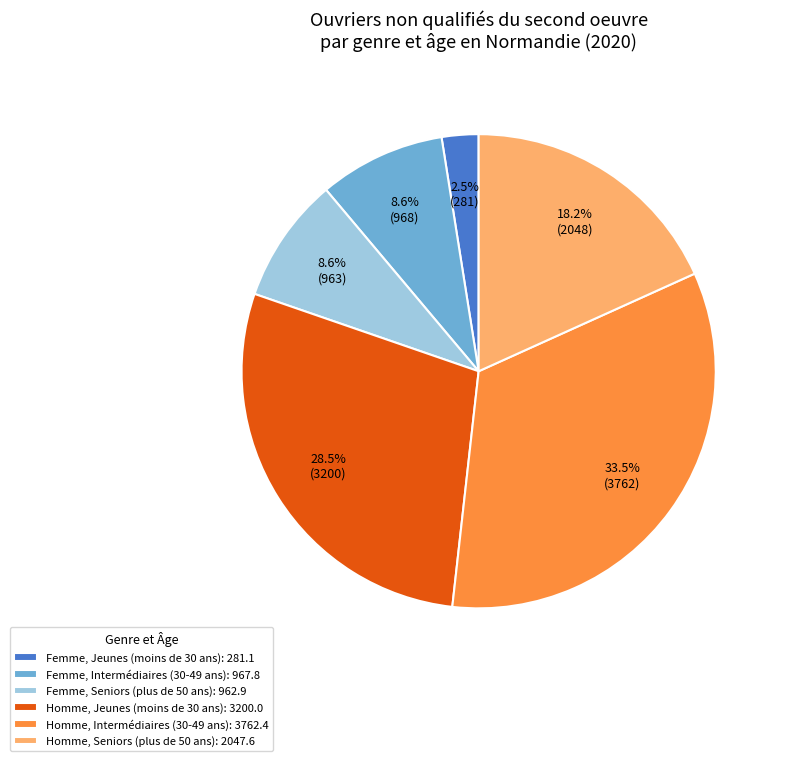

Is there any slice that represents more than half of the pie?

No